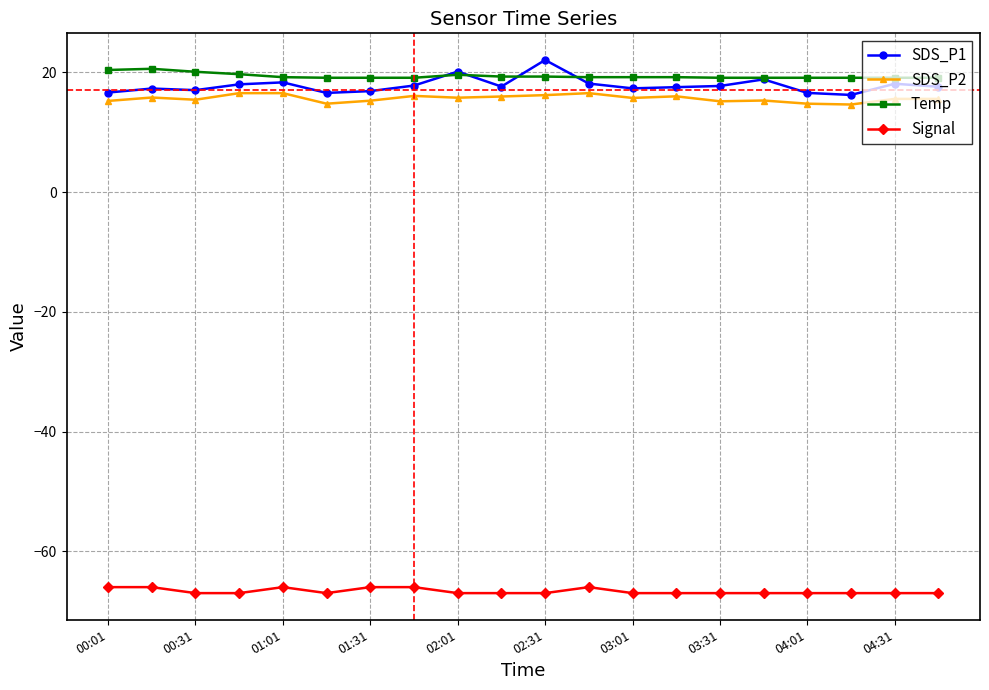

What is the greatest value displayed?

22.1